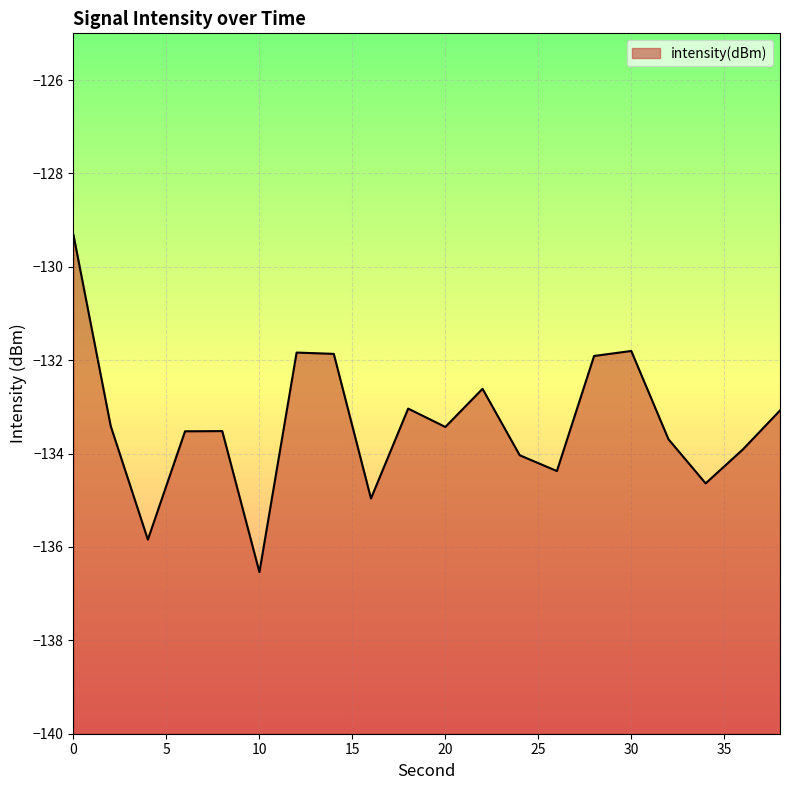

What is the approximate value at 10?

-136.5